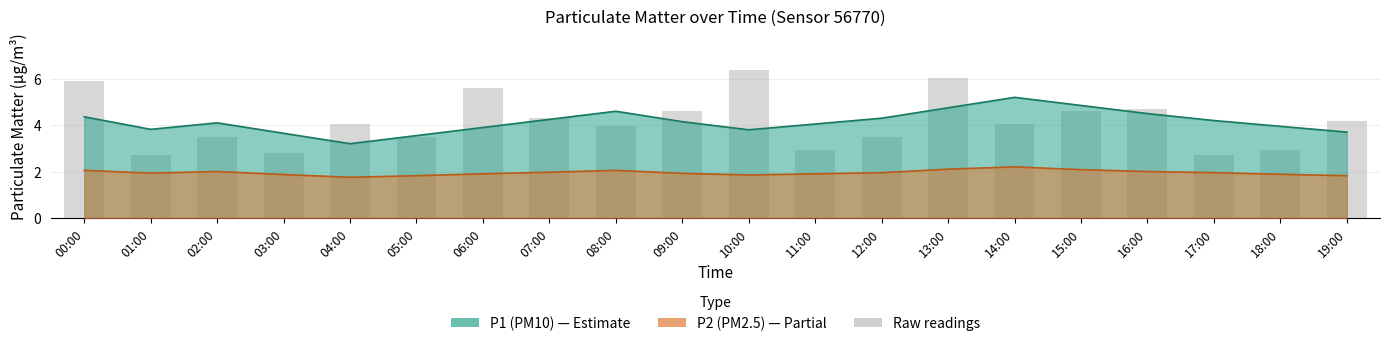

What is the label of the 11th bar from the left?

10:00